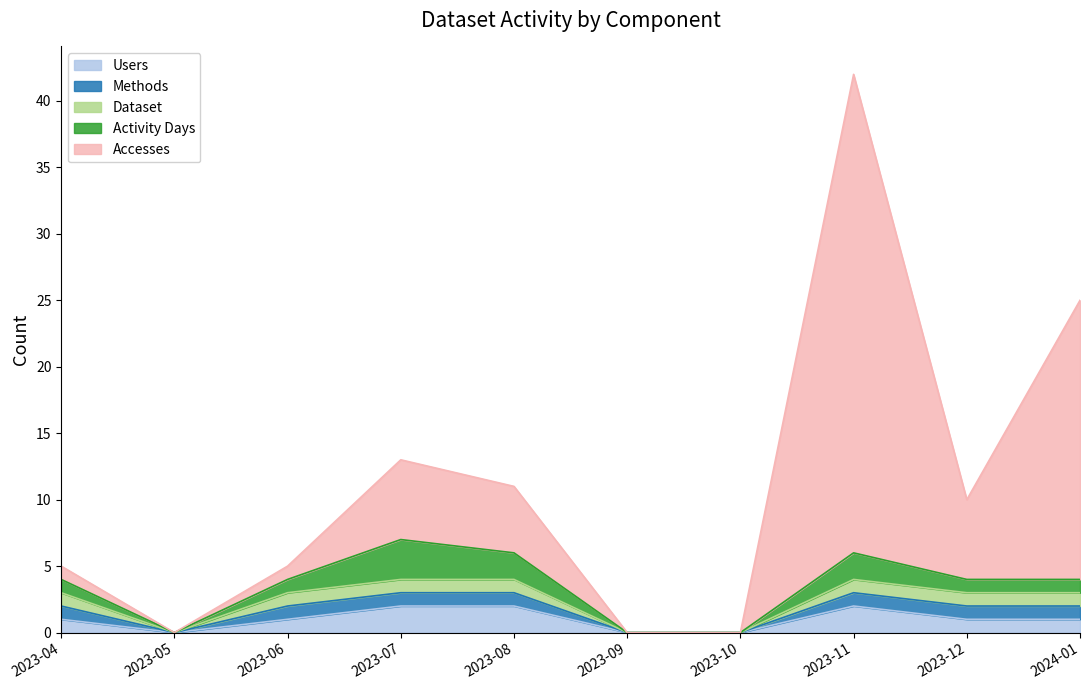

The value of Methods at 2023-08 is 1. True or false?

False